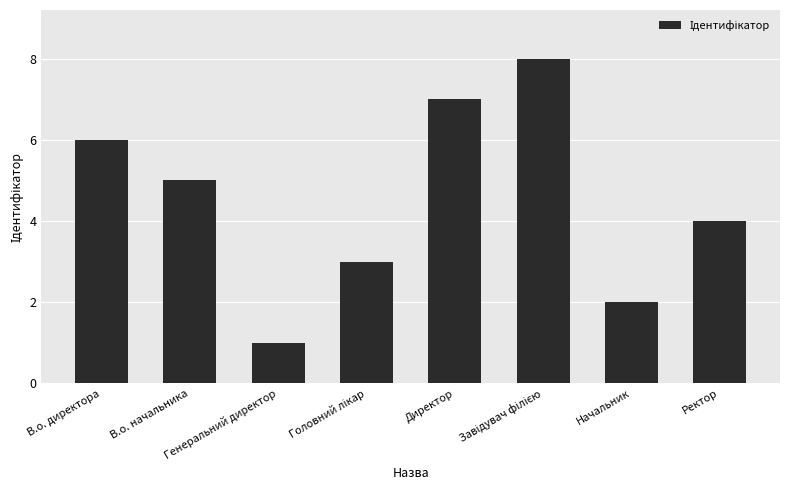

Reading right to left, extract all data points from this chart.

4	2	8	7	3	1	5	6